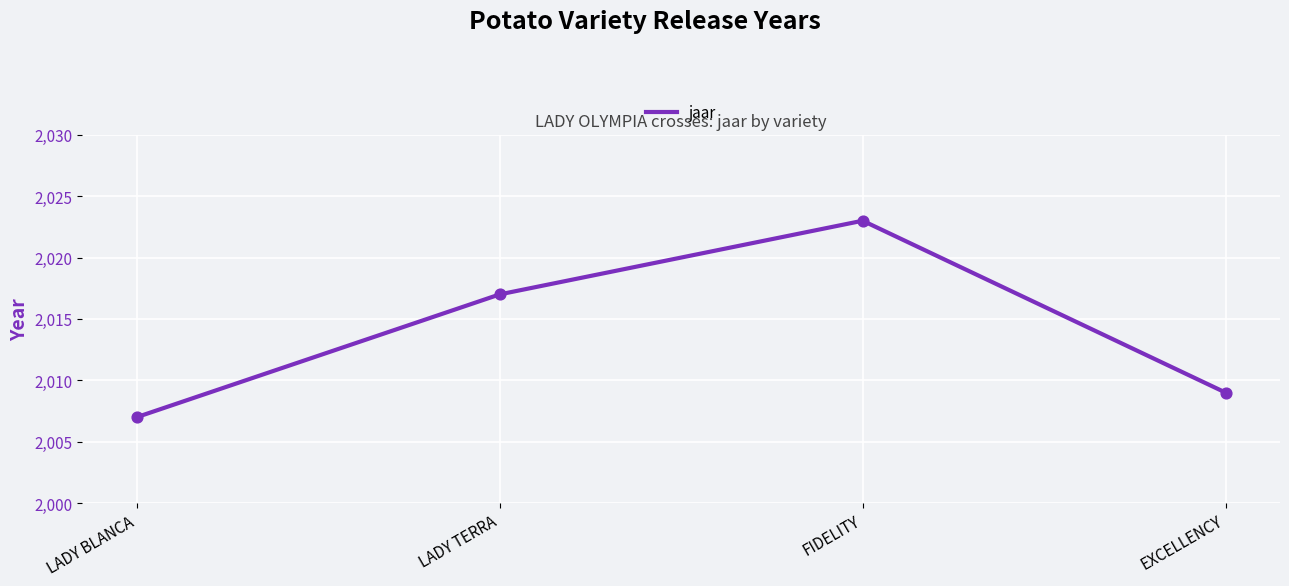

What is the ratio of the value at EXCELLENCY to the value at LADY BLANCA?

1.0